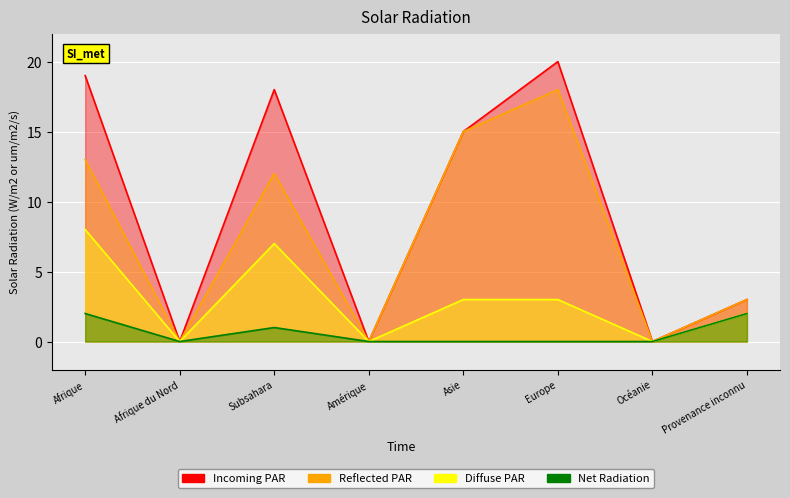

Which series has the largest total across all categories?

Nombre total de demandes